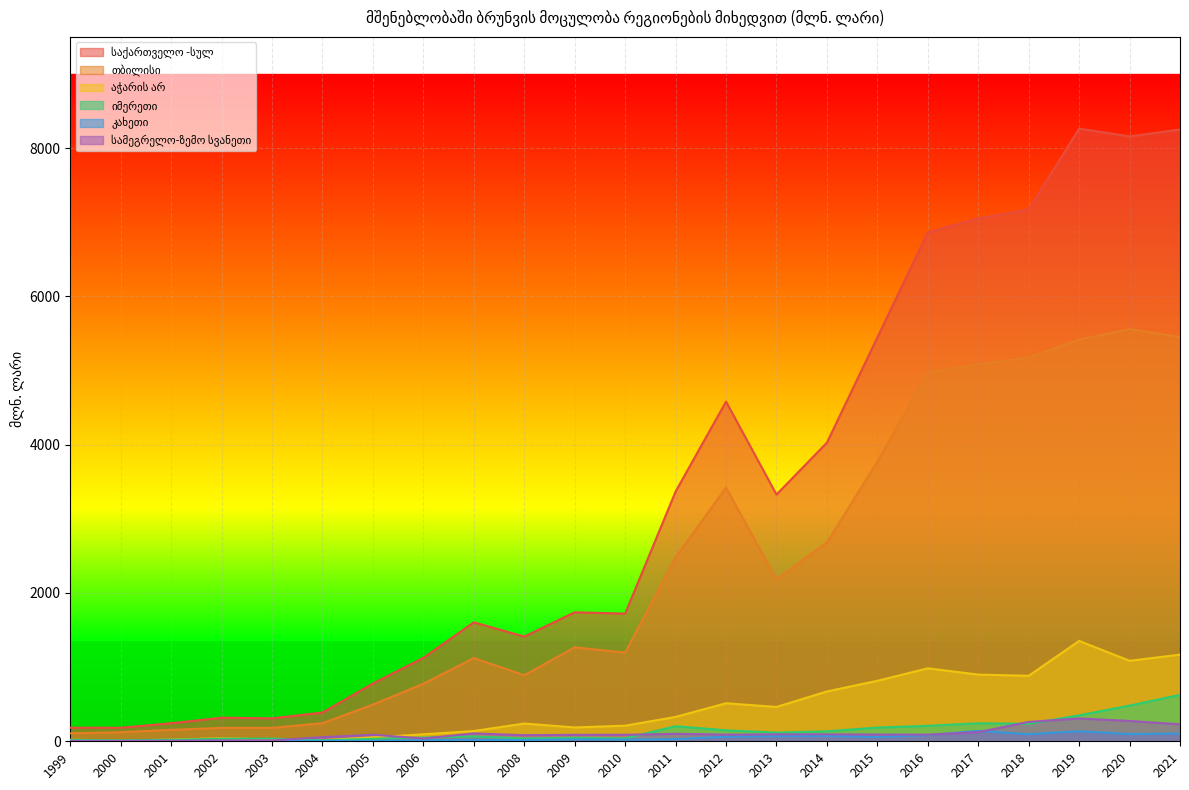

What is the maximum value shown in the chart?

8263.2